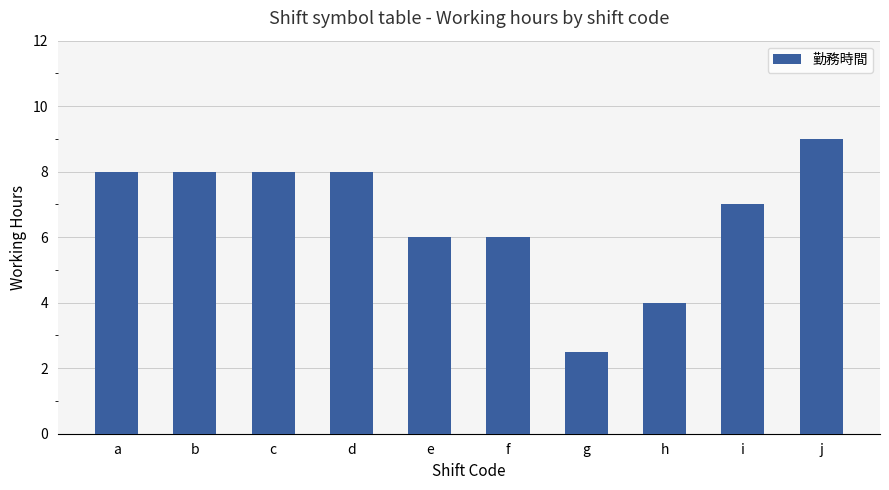

At which category does the chart reach its minimum across all series?

g